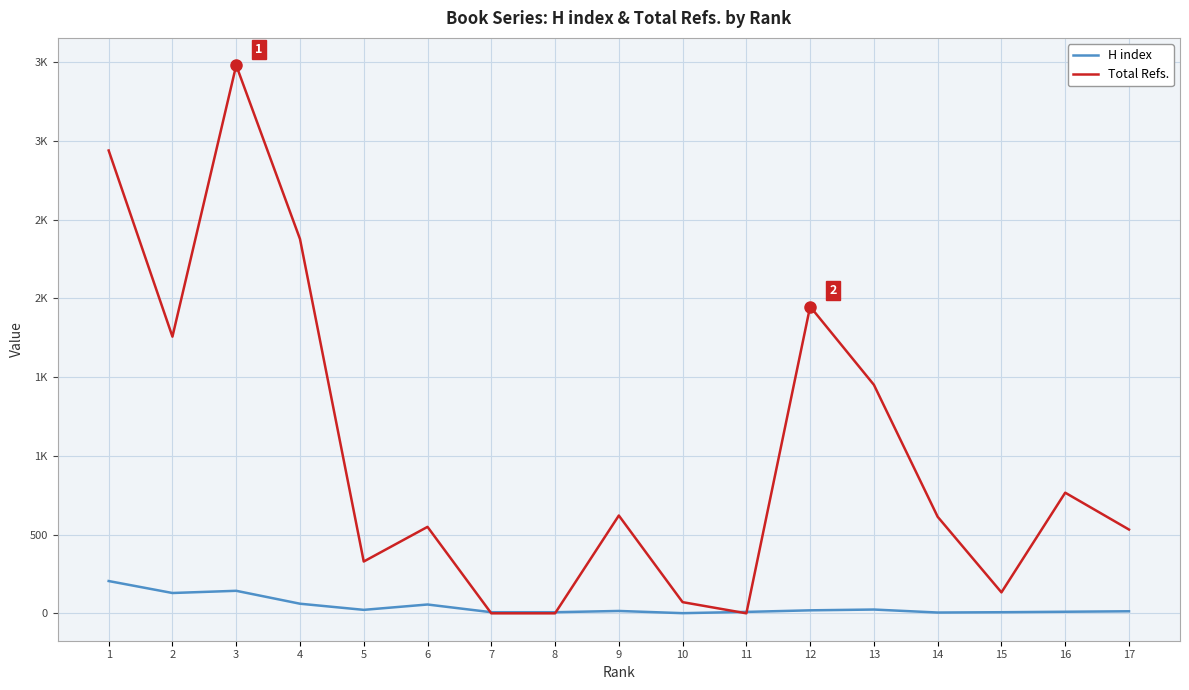

What is the total value across all series at 8?

7